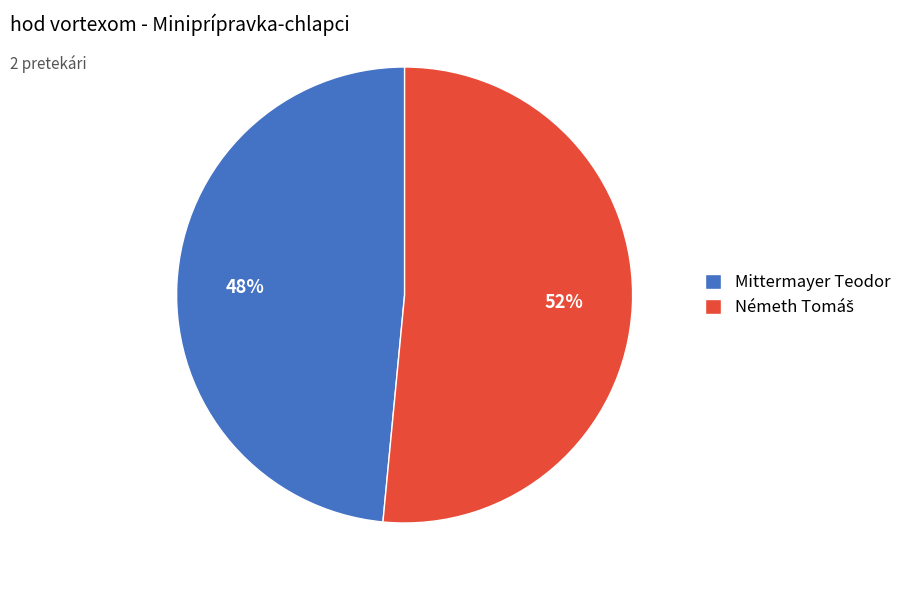

True or false: Mittermayer Teodor accounts for 54% of the total.

False